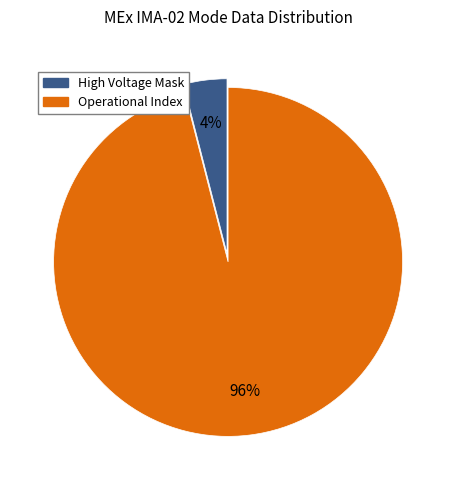

How many segments does this pie chart have?

2